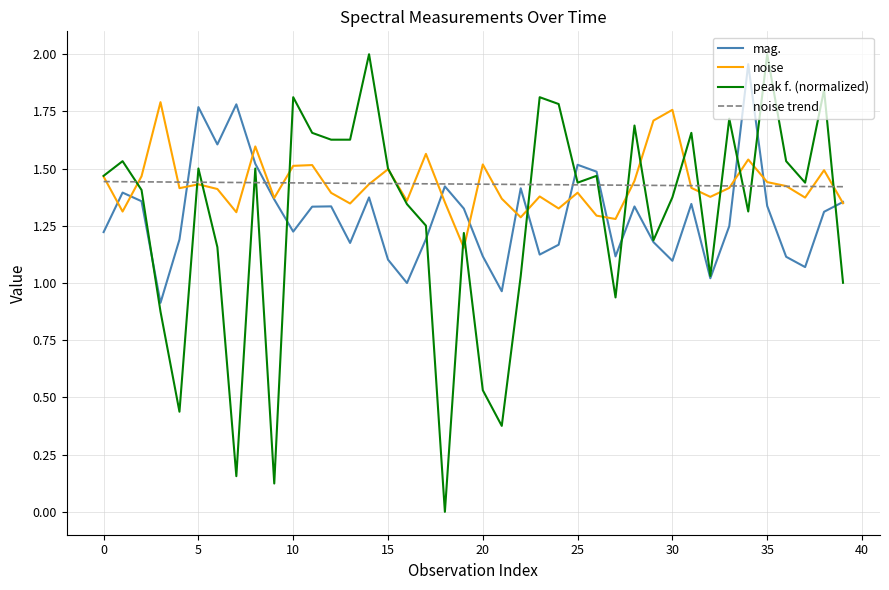

True or false: mag. has more than 2 interior local peaks.

True